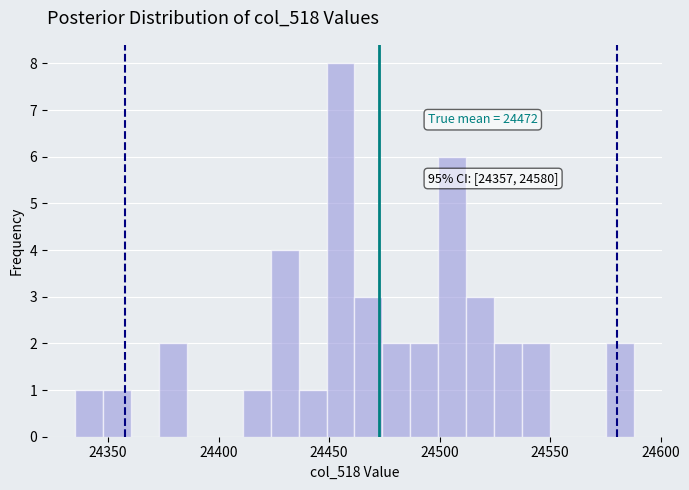

Around what value on the x-axis is the tallest bar? Give the approximate position of its centre, as read against the axis.

24455